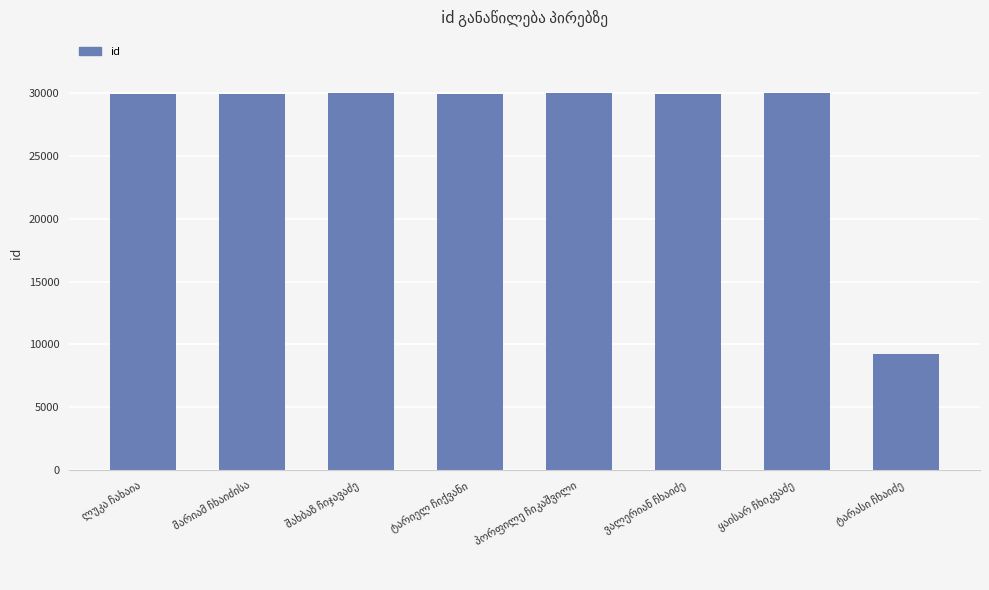

What is the value of the 3rd bar from the left?

29985